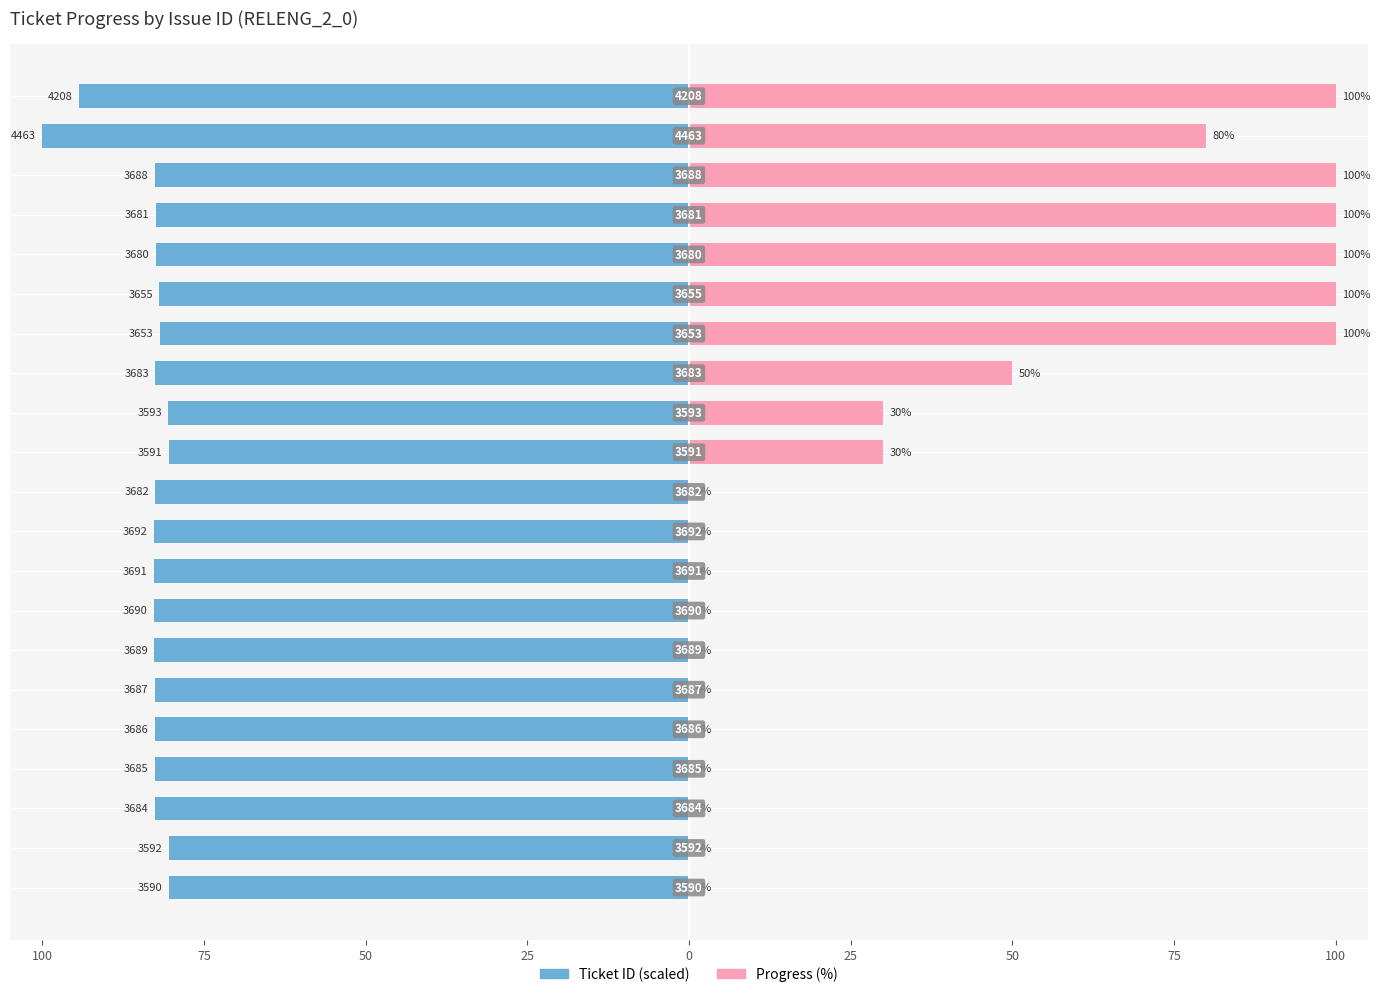

List the series in order of their peak value, highest first.

Progress (%), Ticket ID (scaled)